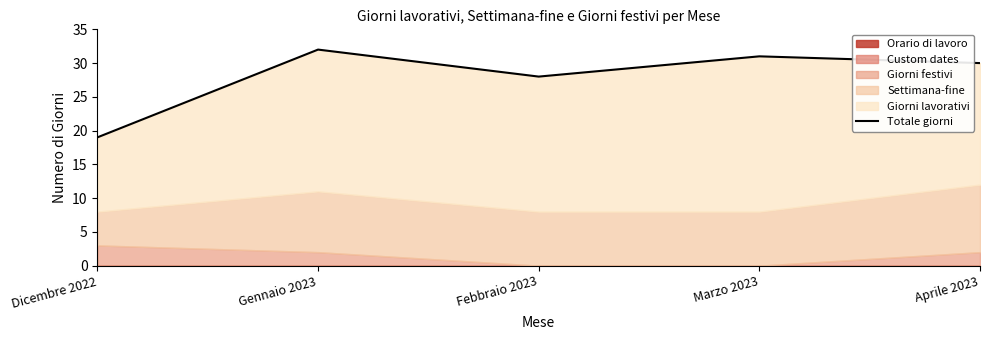

Approximately how many times larger is the value at Dicembre 2022 compared to Aprile 2023?

0.6